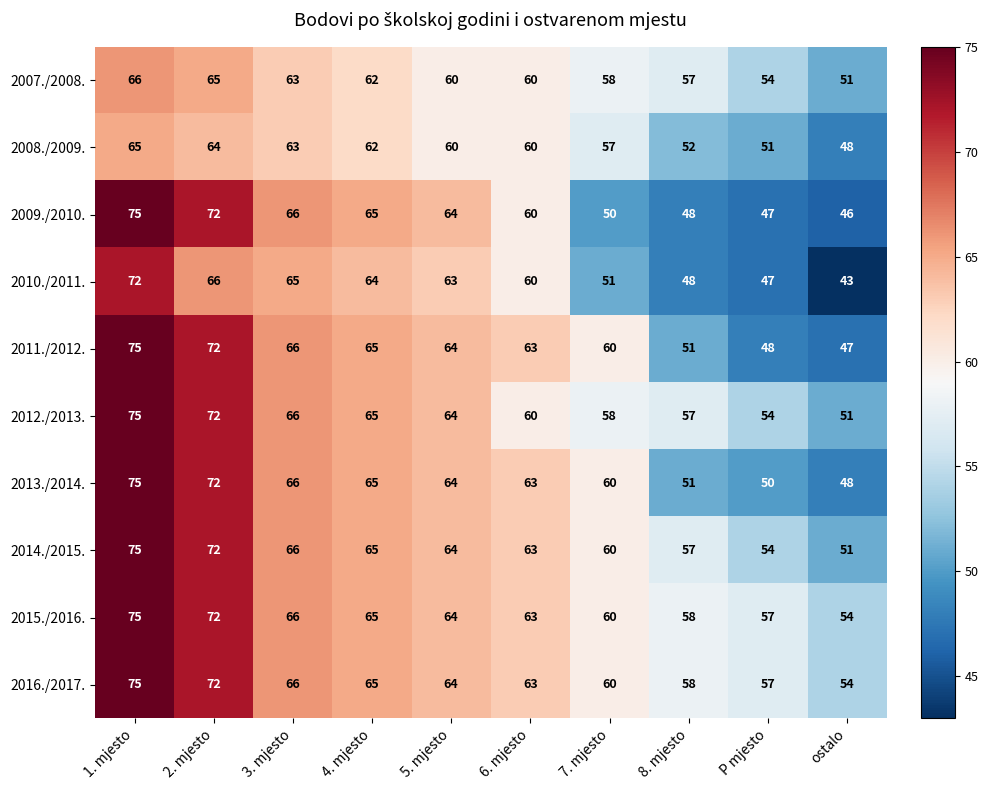

Which label corresponds to the smallest value in the chart?

ostalo